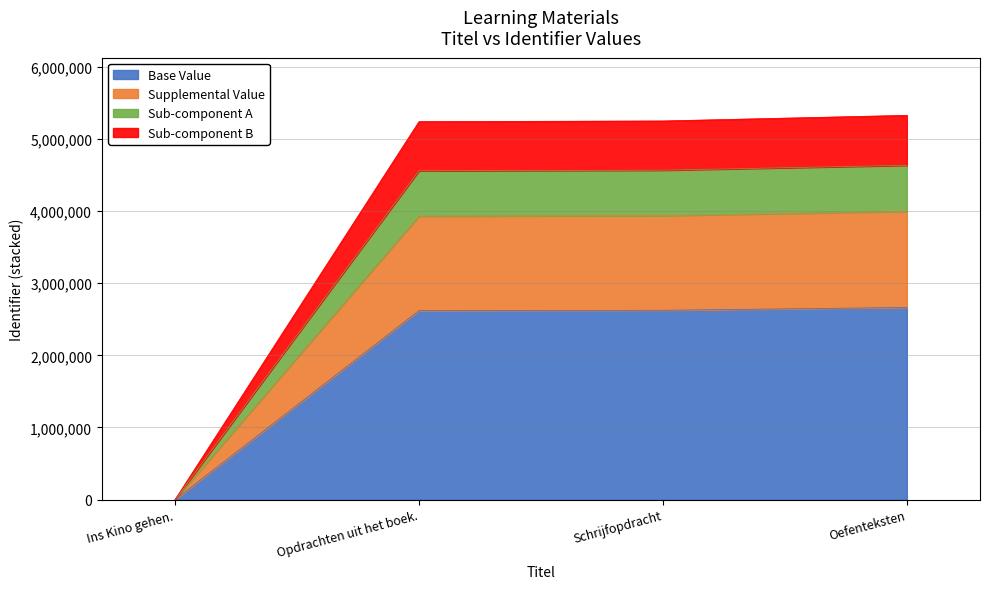

True or false: the data shows 4227482.1 at Opdrachten uit het boek..

False